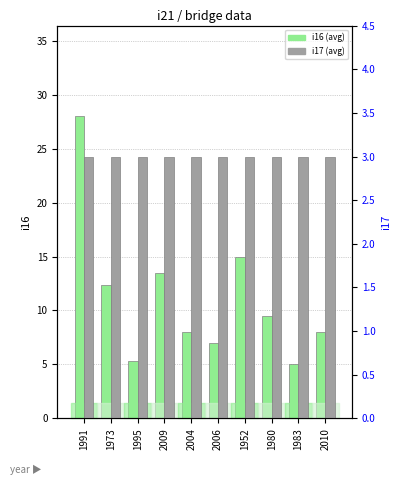

What is the label of the 9th bar from the right?

1973